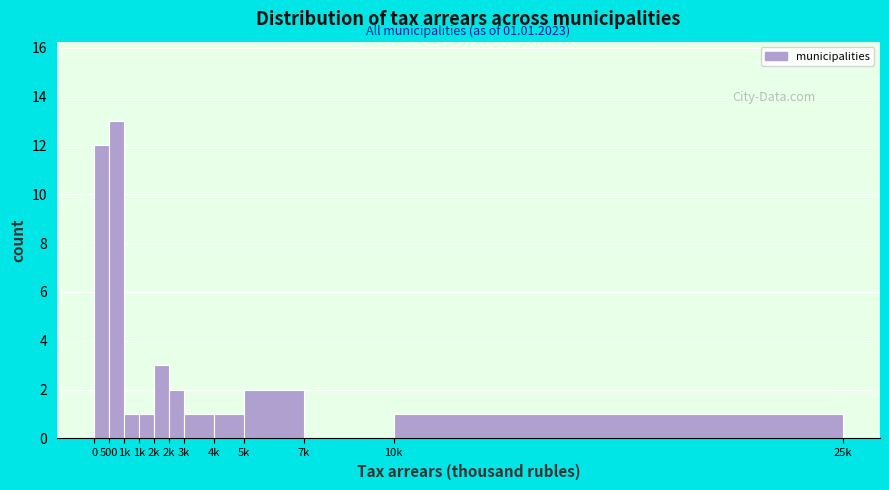

Are the bars horizontal?

No